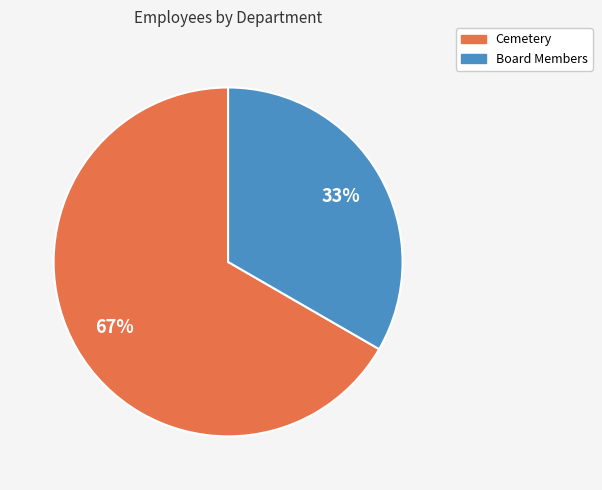

Do Cemetery and Board Members together represent more than half of the pie?

Yes